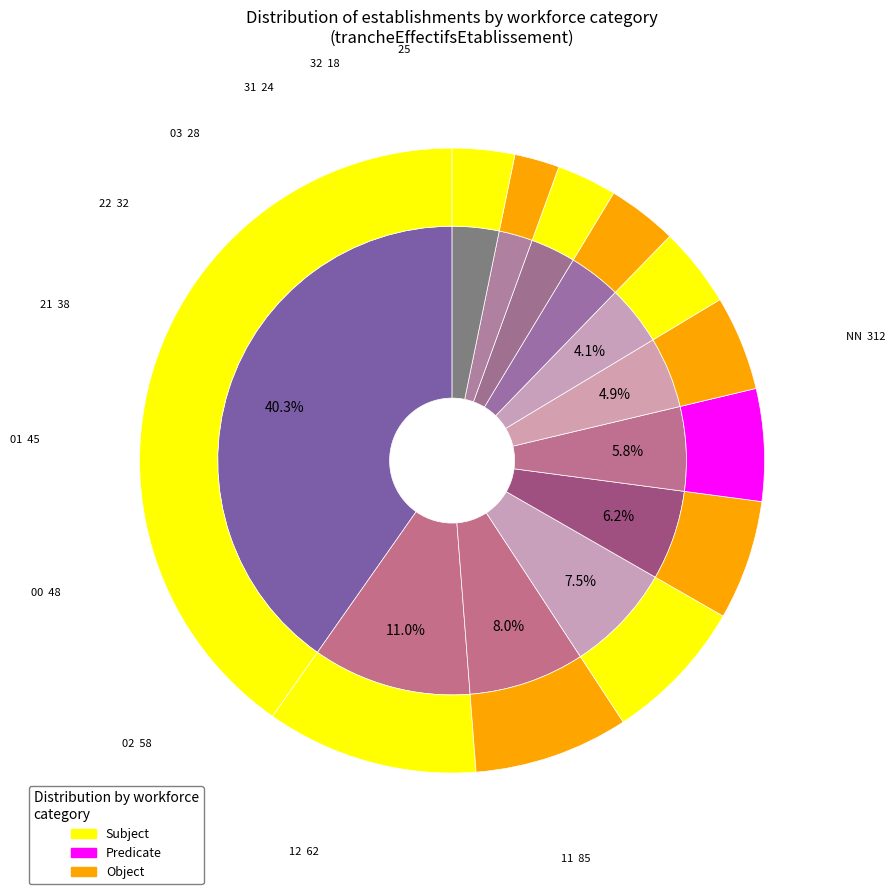

Does 52 account for over 50% of the chart?

No